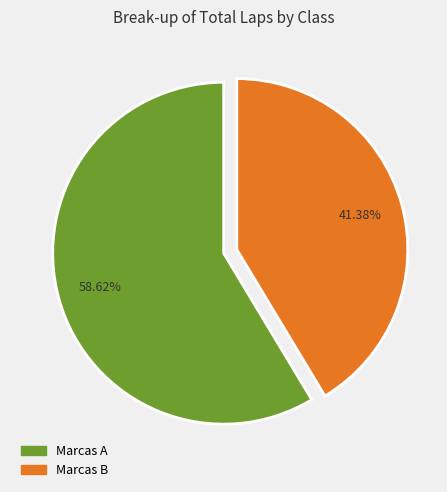

Rank the categories by value from lowest to highest.

Marcas B, Marcas A